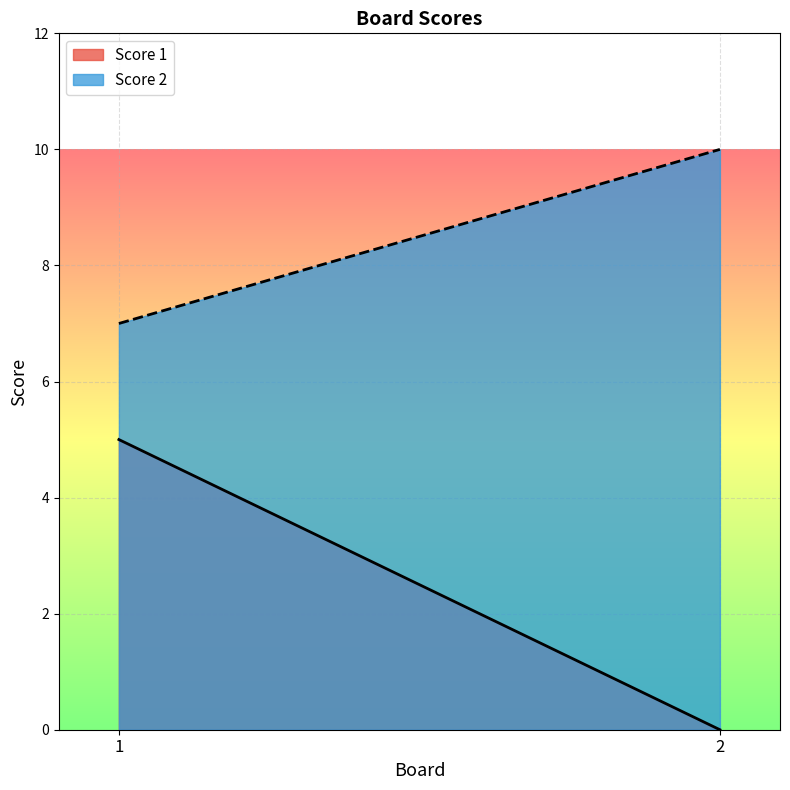

Rank the series at 2 from highest to lowest value.

Score 2, Score 1